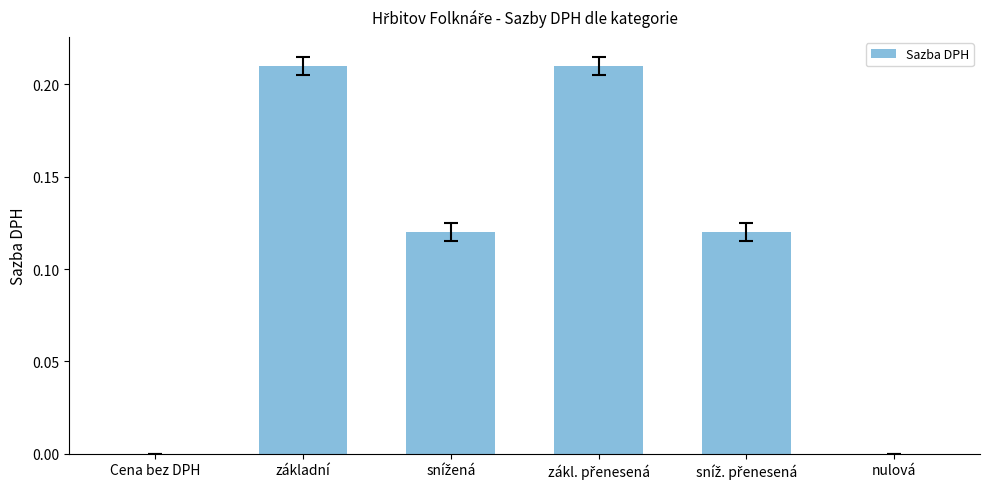

The value at nulová is -0.1. True or false?

False